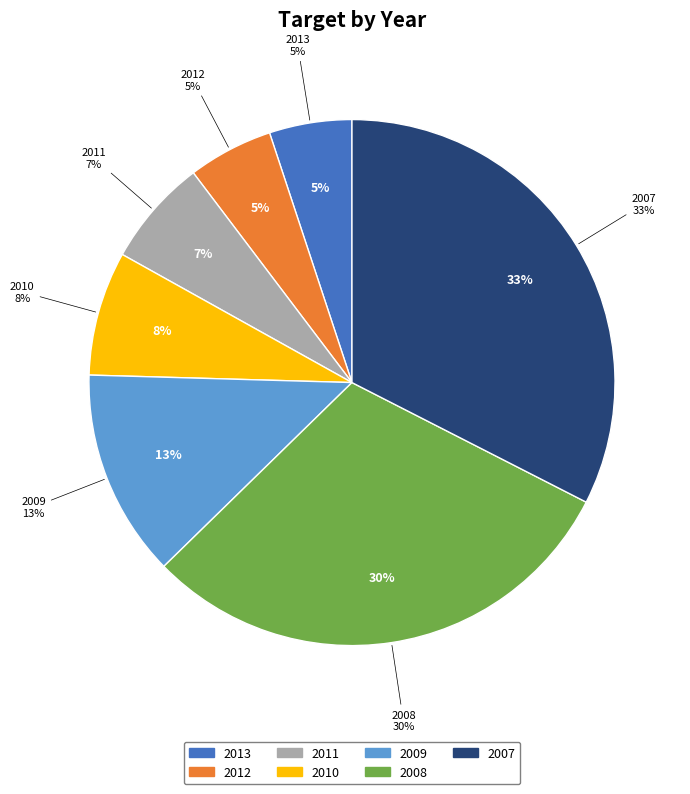

To the nearest percent, what is the average slice percentage?

14%